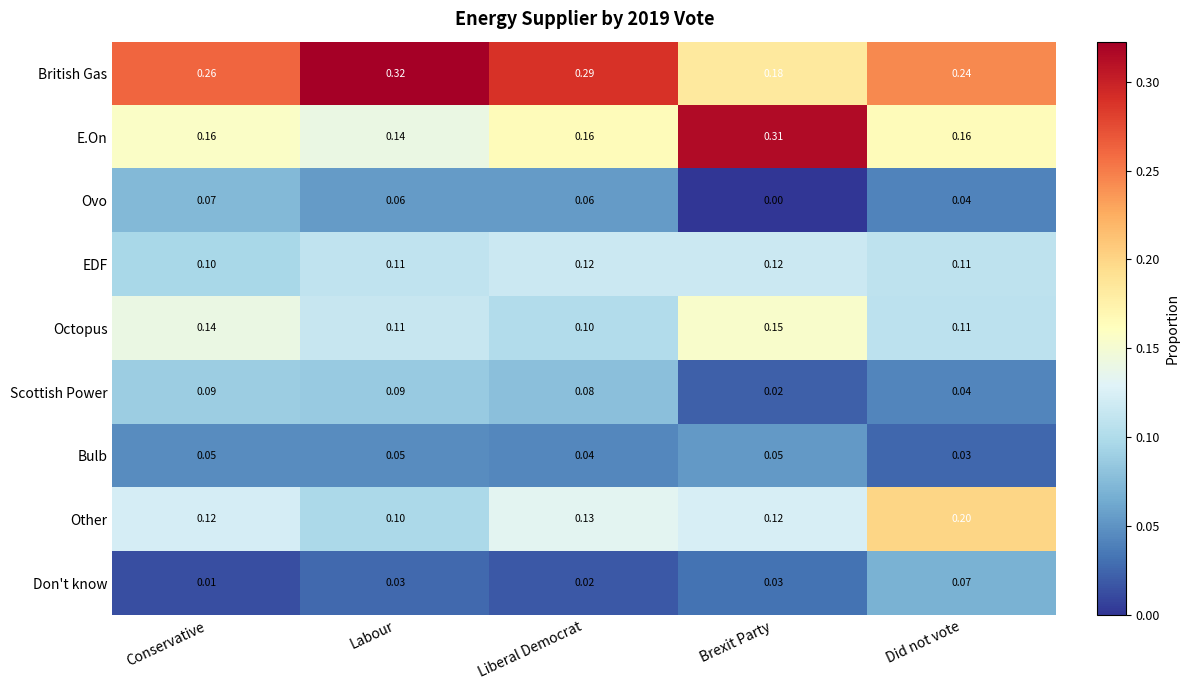

List the labels in order of British Gas value, largest first.

Labour, Liberal Democrat, Conservative, Did not vote, Brexit Party